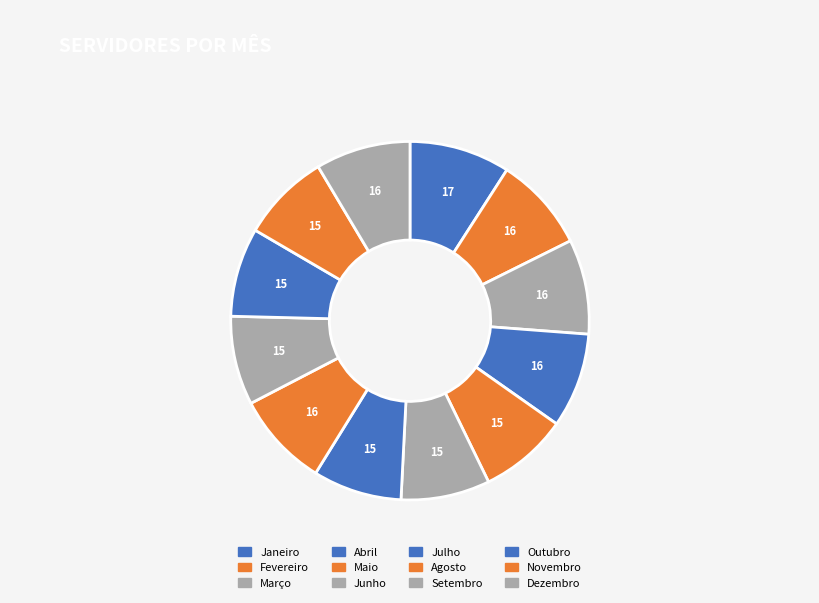

How many slices are in this pie chart?

12